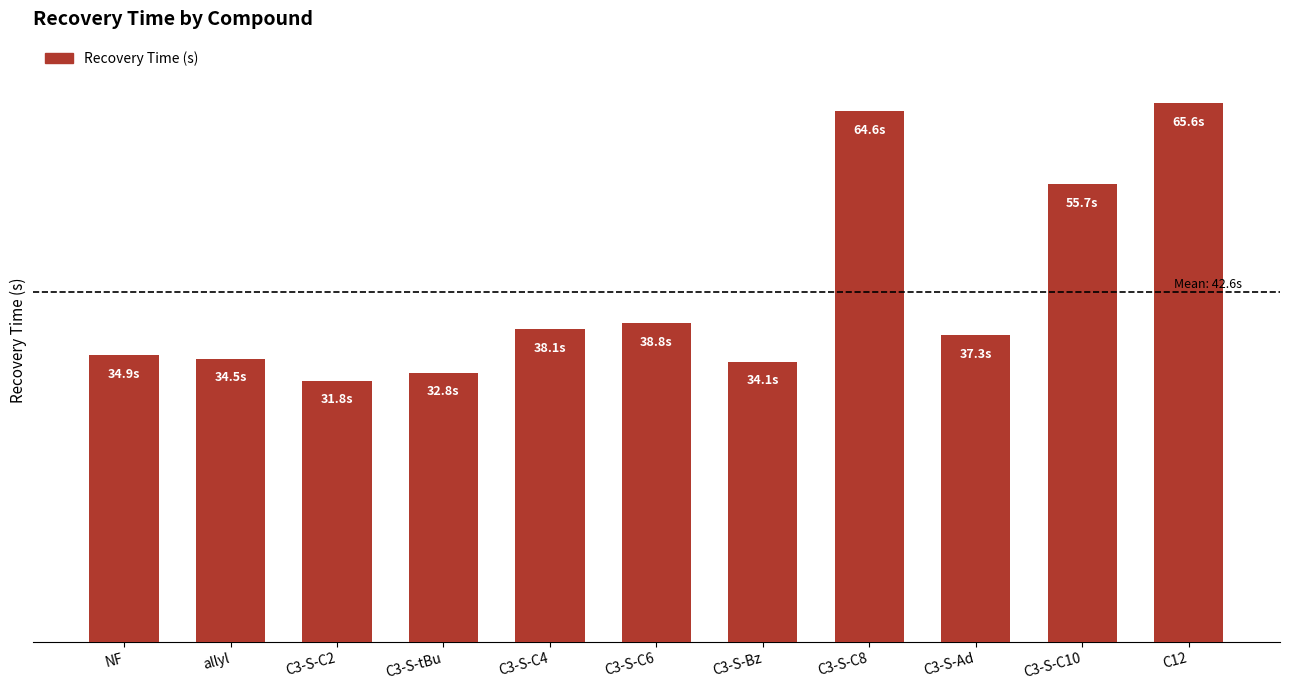

Does the chart contain any negative values?

No